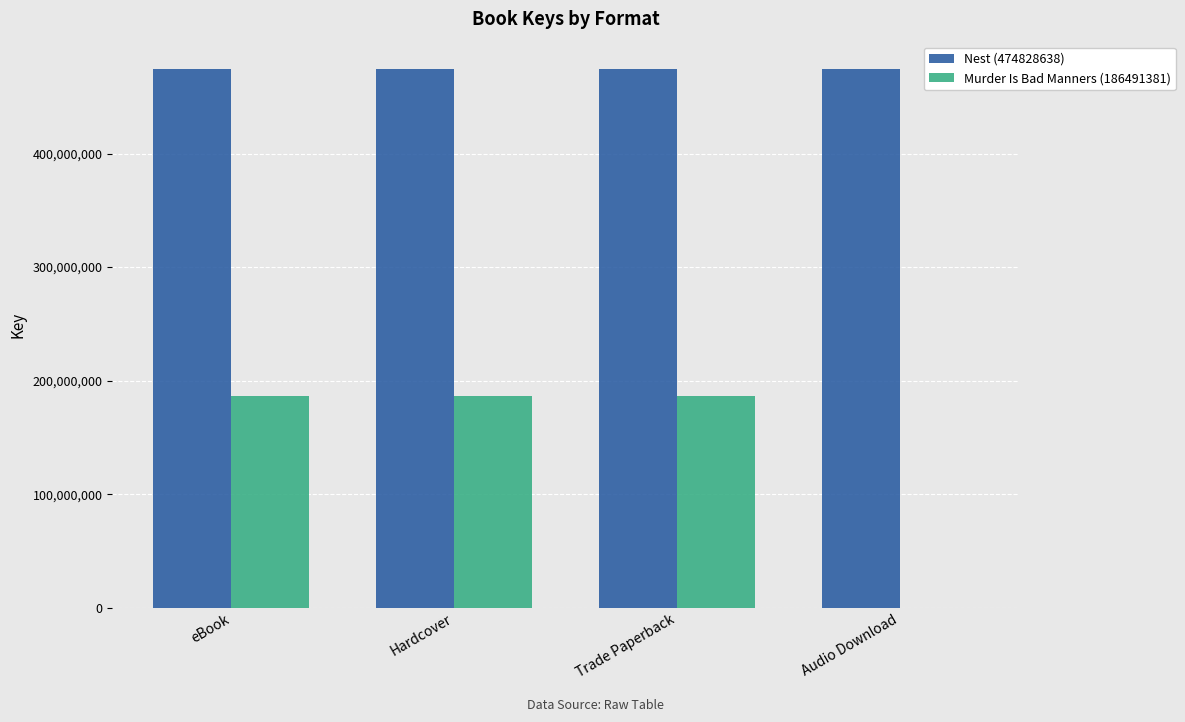

Which series has the largest total across all categories?

Nest (474828638)